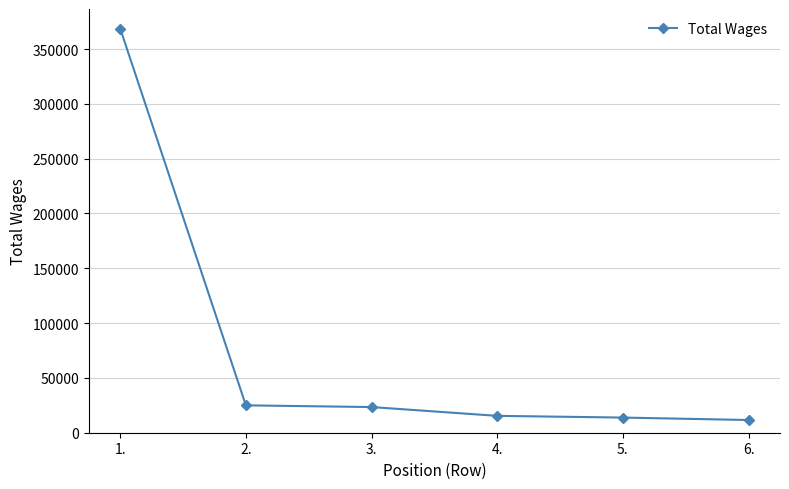

How many distinct data groups are displayed?

1